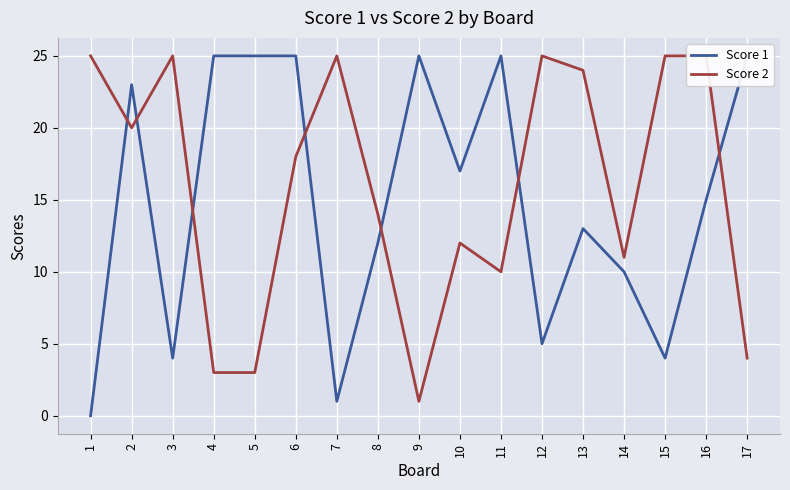

True or false: Score 2 has more than 0 points higher than both neighbors.

True